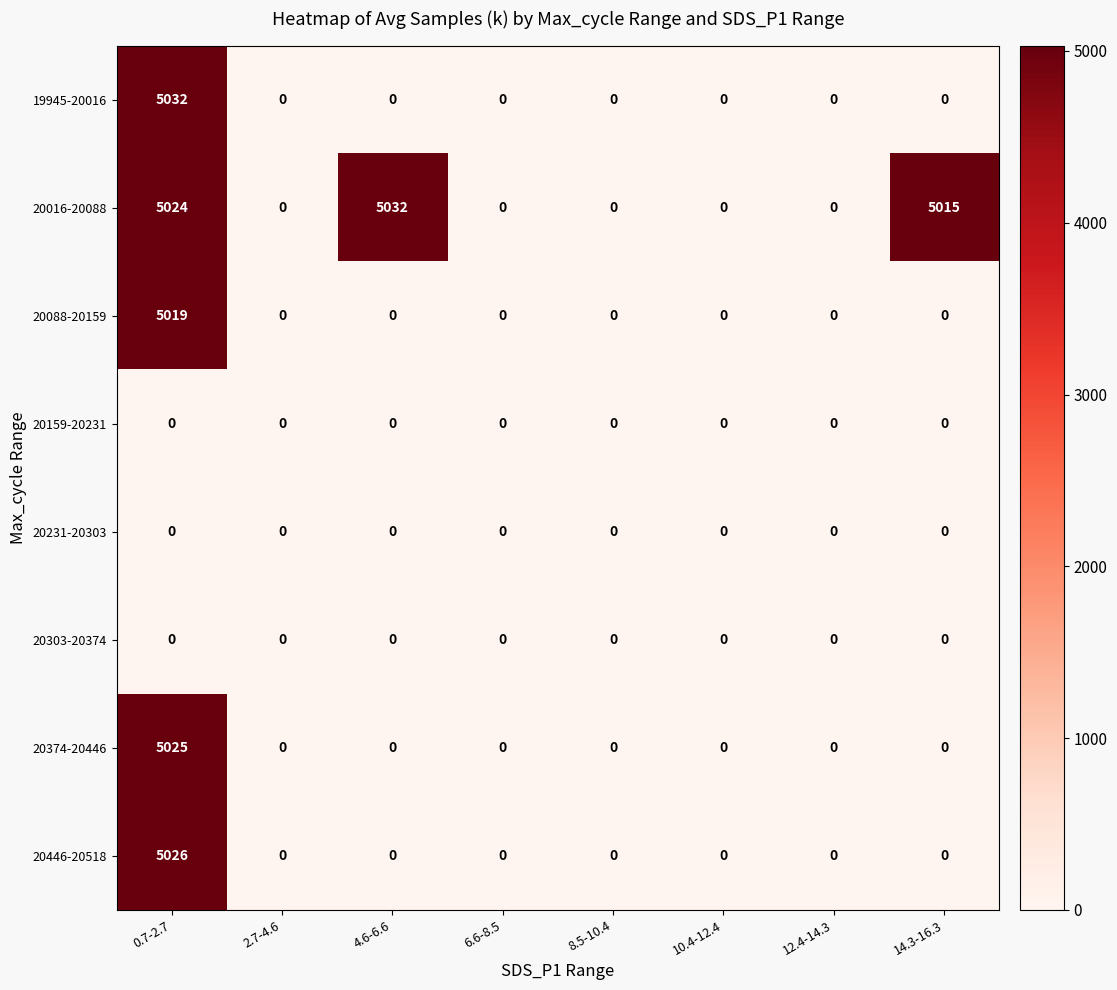

True or false: 19945-20016 has a value of 1908 at 6.6-8.5.

False